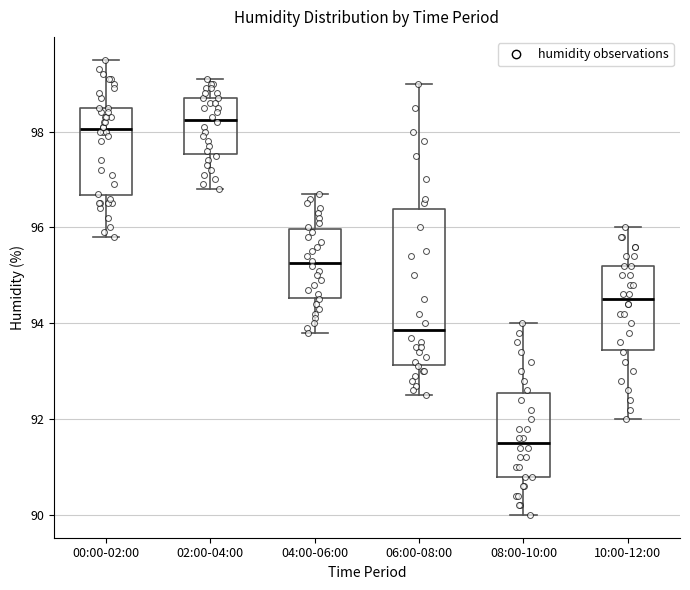

Reading left to right, transcribe this box plot: for each box, give where its median line is, the range the box spans, and where its two whiskers end, as read against the y-axis. The values are not printed on the chart, so give them approximately, as read against the axis.

00:00-02:00: median 98.0, box 96.6 to 98.6, whiskers 95.8 to 99.6
02:00-04:00: median 98.2, box 97.6 to 98.8, whiskers 96.8 to 99.2
04:00-06:00: median 95.2, box 94.6 to 96.0, whiskers 93.8 to 96.8
06:00-08:00: median 93.8, box 93.2 to 96.4, whiskers 92.6 to 99.0
08:00-10:00: median 91.6, box 90.8 to 92.6, whiskers 90.0 to 94.0
10:00-12:00: median 94.6, box 93.4 to 95.2, whiskers 92.0 to 96.0